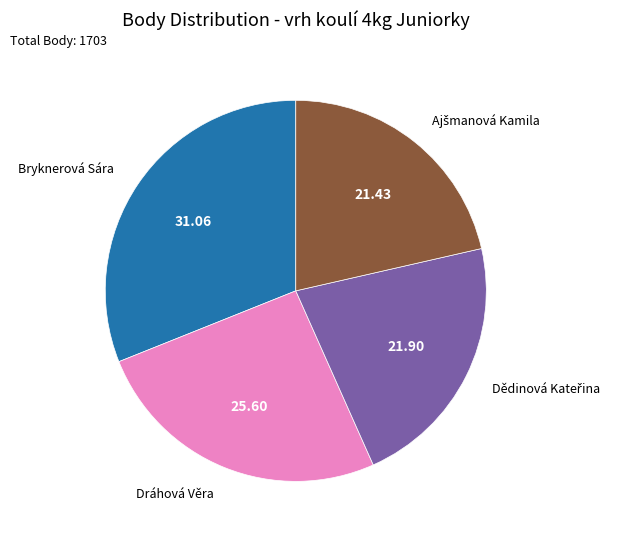

Does any single category account for the majority?

No